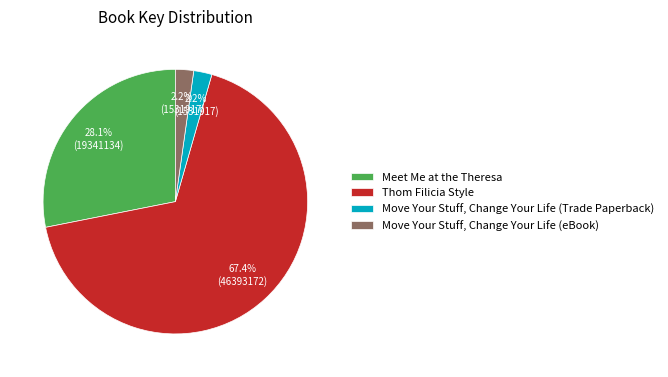

Count the number of slices in the pie.

4